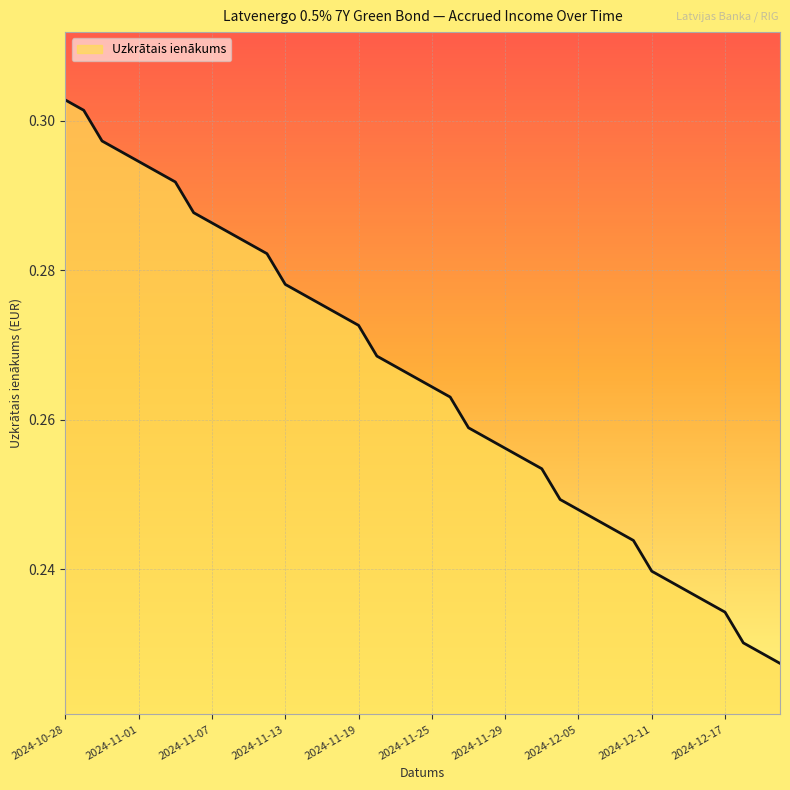

What is the minimum value shown in the chart?

0.2